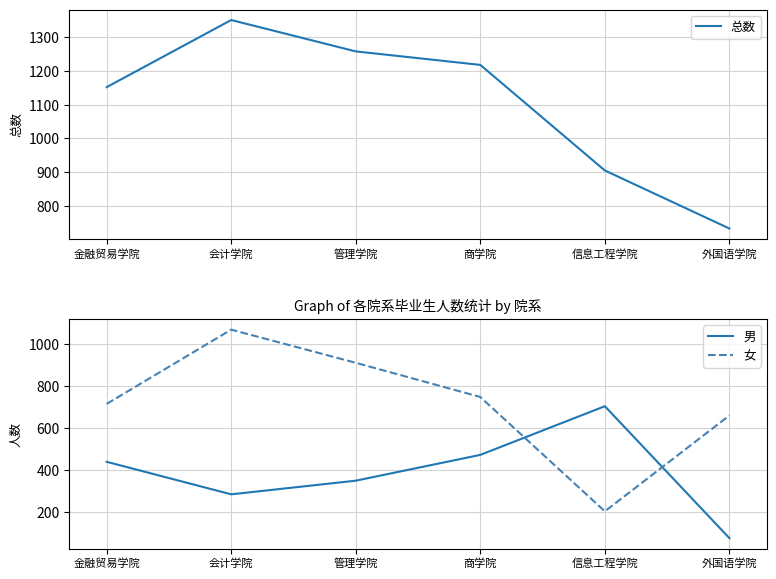

What is the total value across all series at 金融贸易学院?

2304